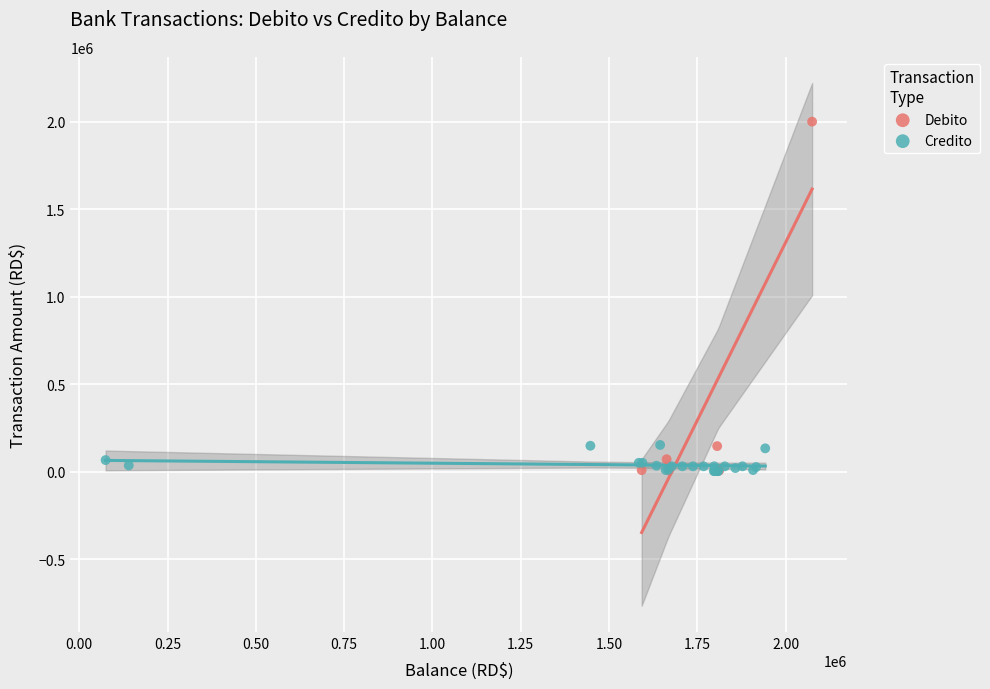

Which series has the largest Y range (max minus min)?

Debito